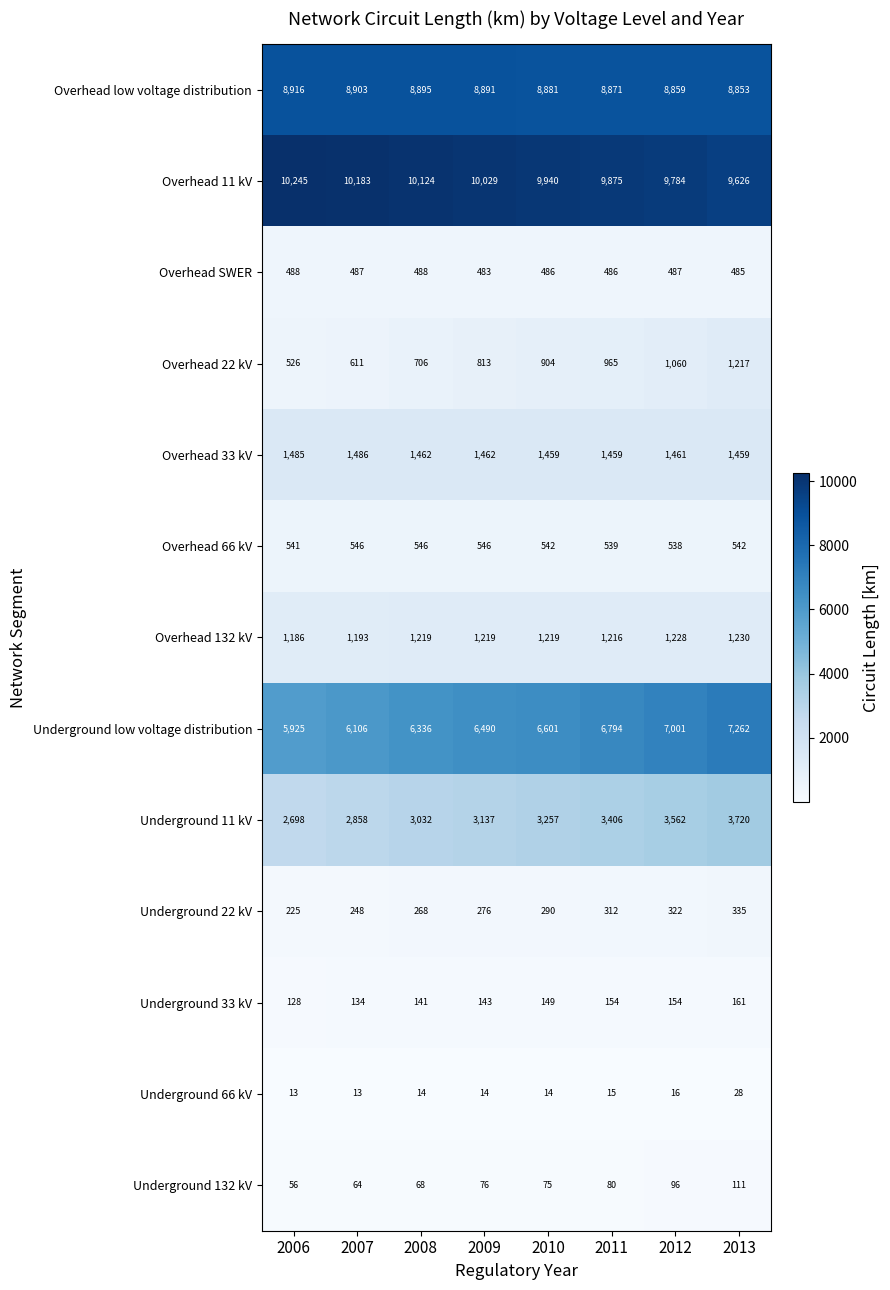

Is the value of Underground 132 kV at 2008 greater than the value of Overhead 22 kV at 2013?

No